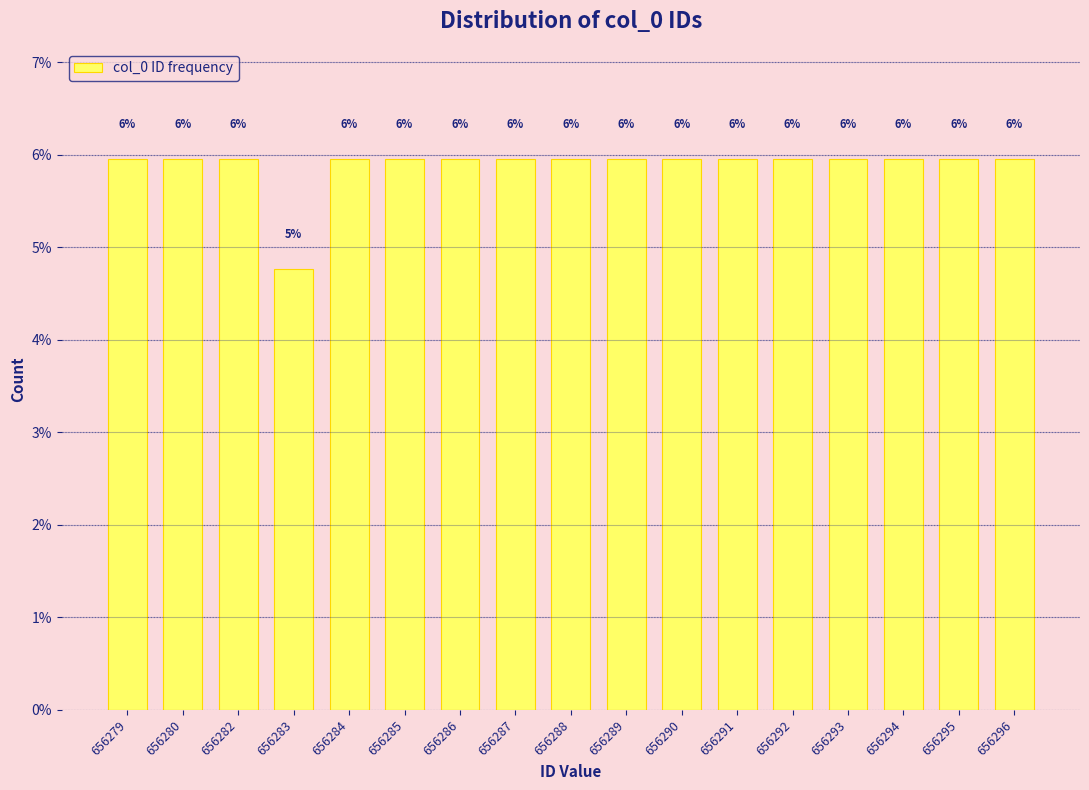

What is the value of the 8th bar from the left?

6.0